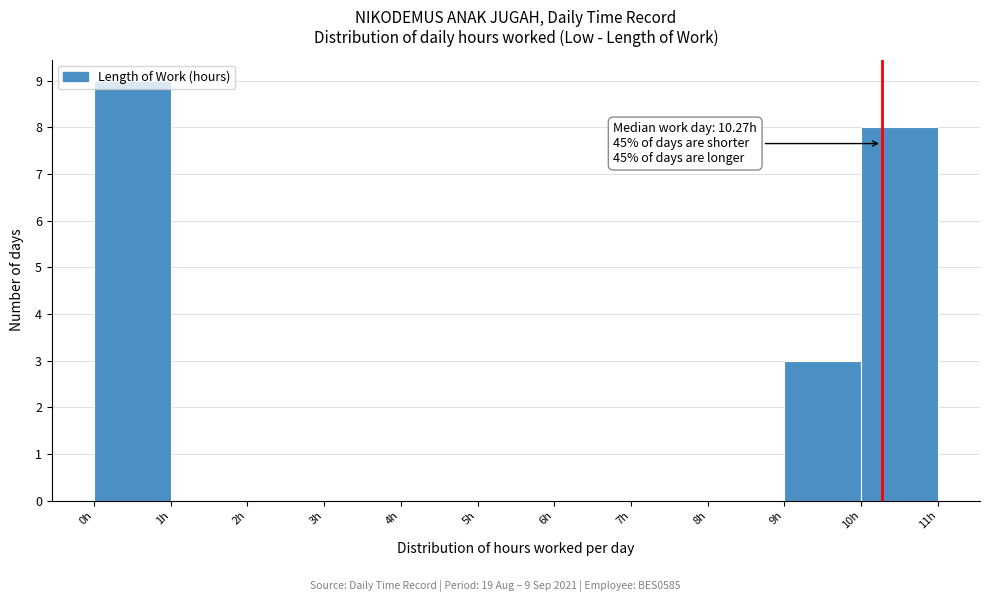

Over which range of the x-axis is the bar tallest?

0 to 1